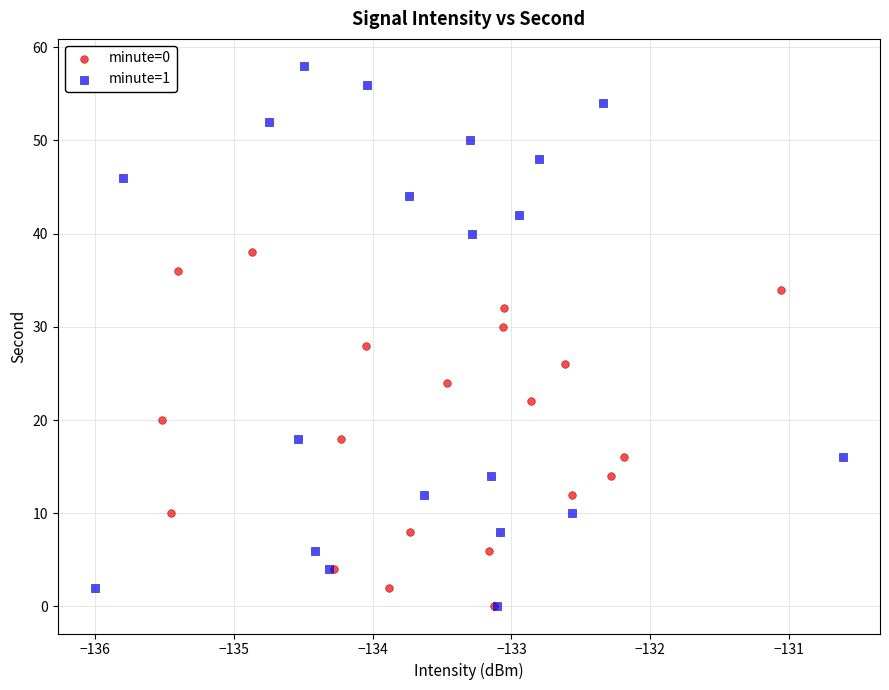

Which series has the widest spread of Y values?

minute=1